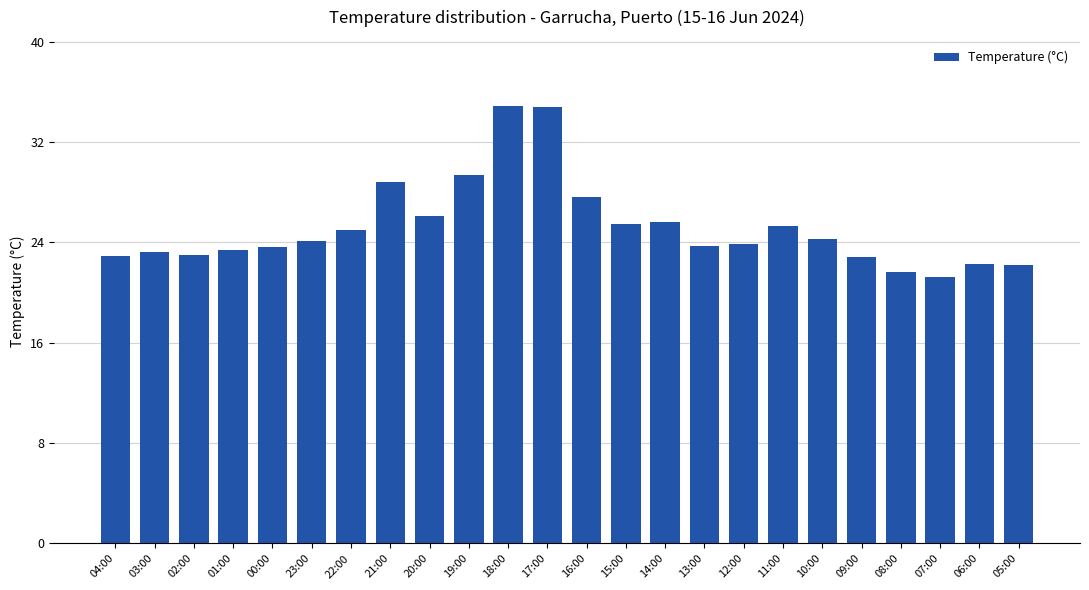

What is the label of the 2nd bar from the left?

03:00